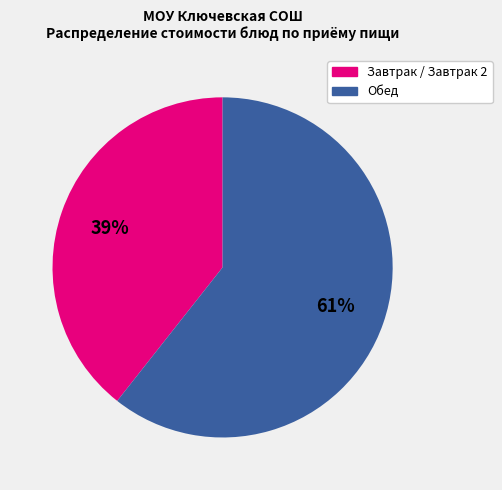

Is there any slice that represents more than half of the pie?

Yes